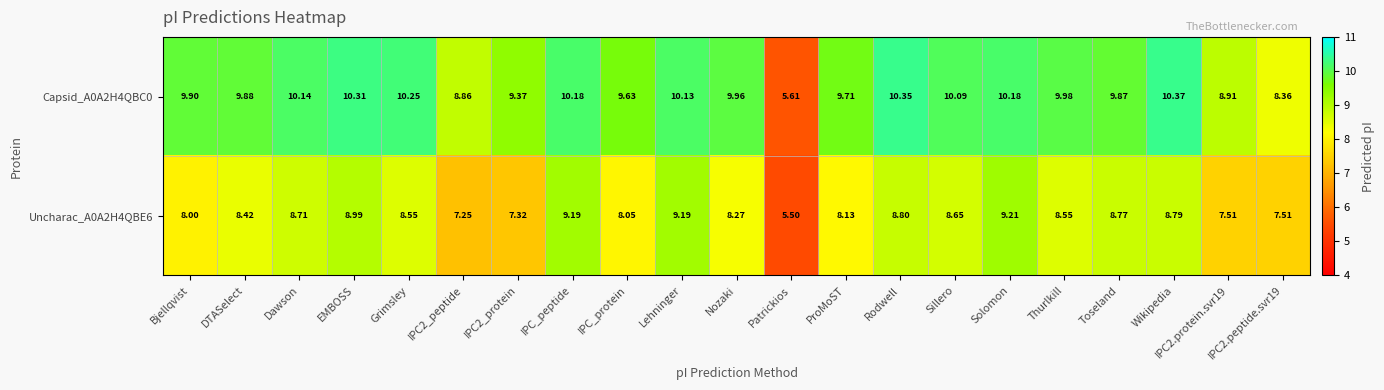

Is the value of Uncharac_A0A2H4QBE6 at Rodwell greater than the value of Capsid_A0A2H4QBC0 at ProMoST?

No